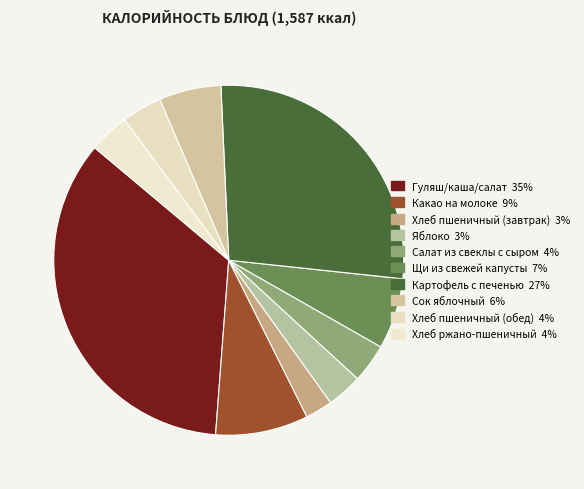

How many slices are in this pie chart?

10